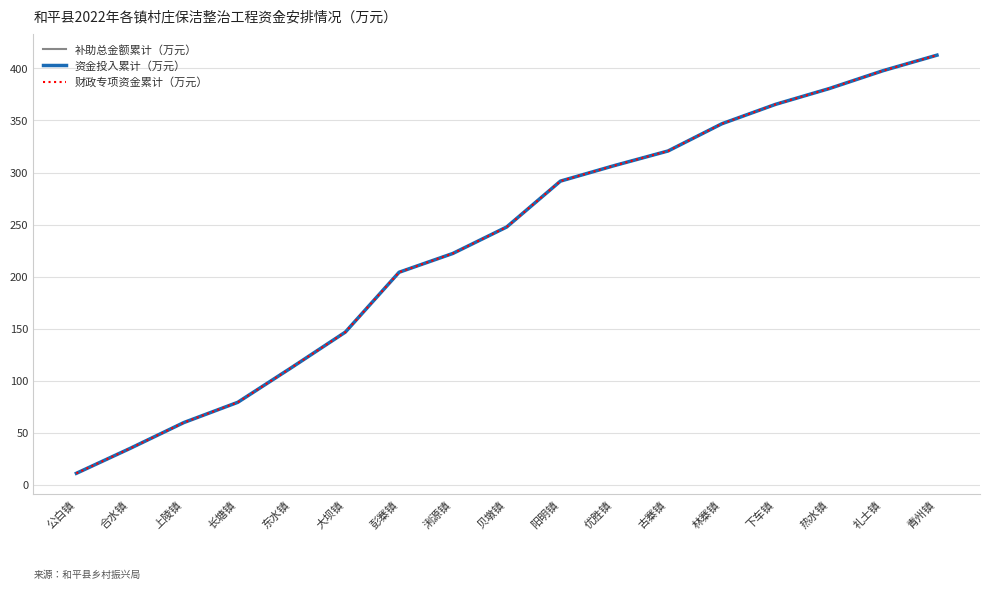

The value of 资金投入累计（万元） at 浰源镇 is 222.2. True or false?

True